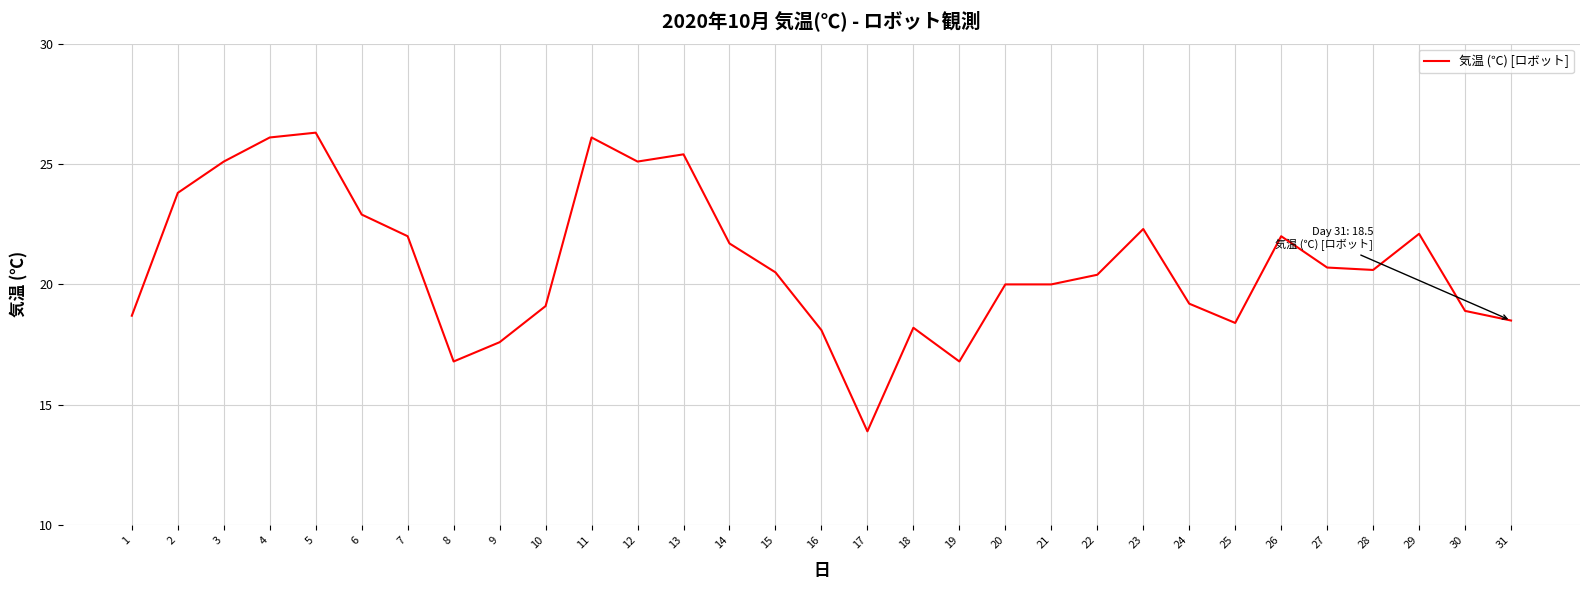

What is the difference between the values at 25 and 5?

7.9